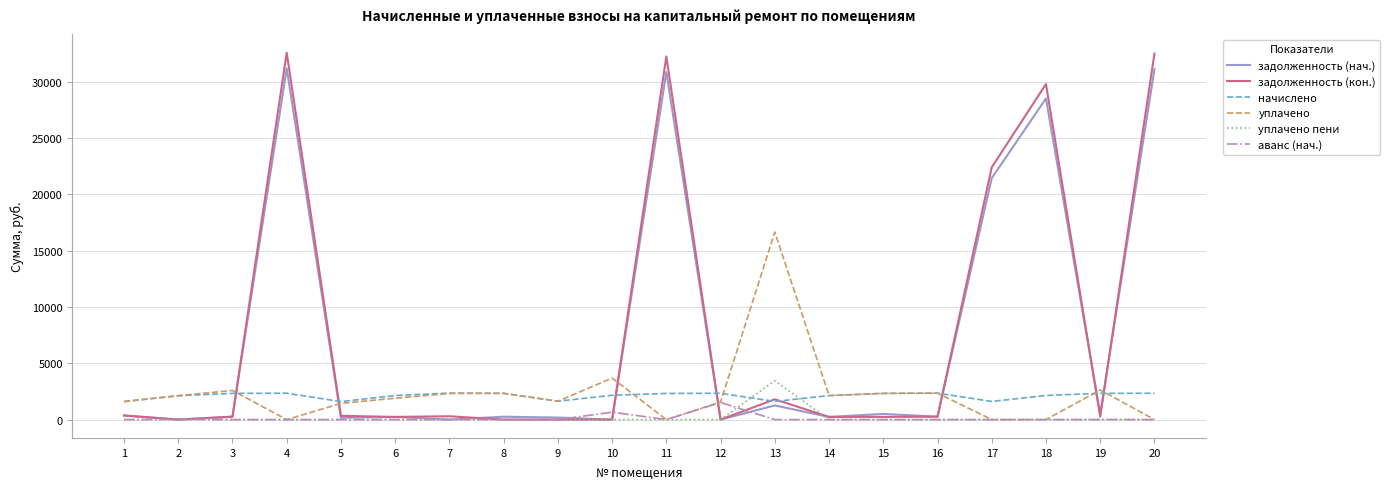

True or false: аванс (нач.) and начислено cross at least once.

False